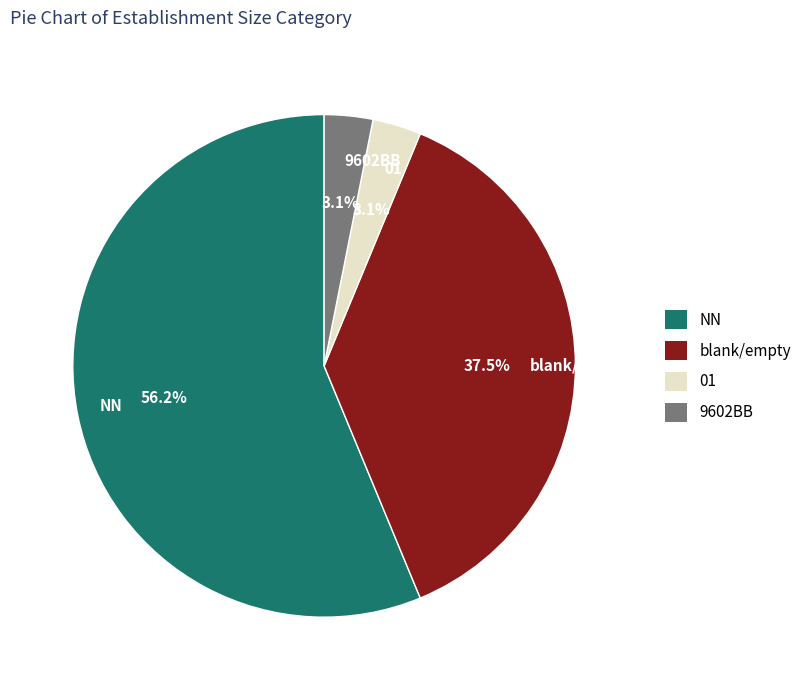

What is the ratio of the value at 9602BB to the value at 01?

1.0